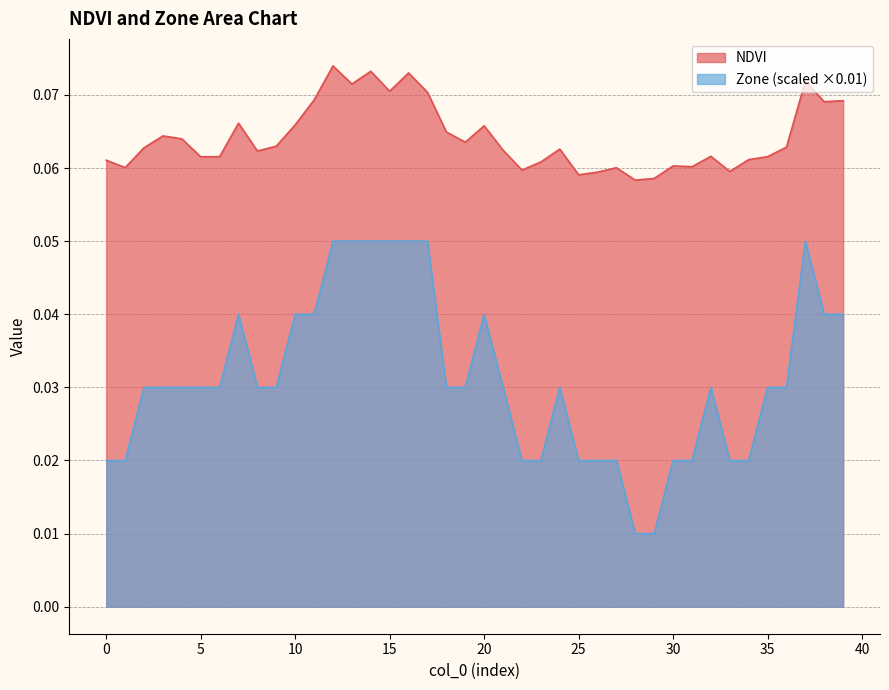

Does the chart have visible grid lines?

Yes